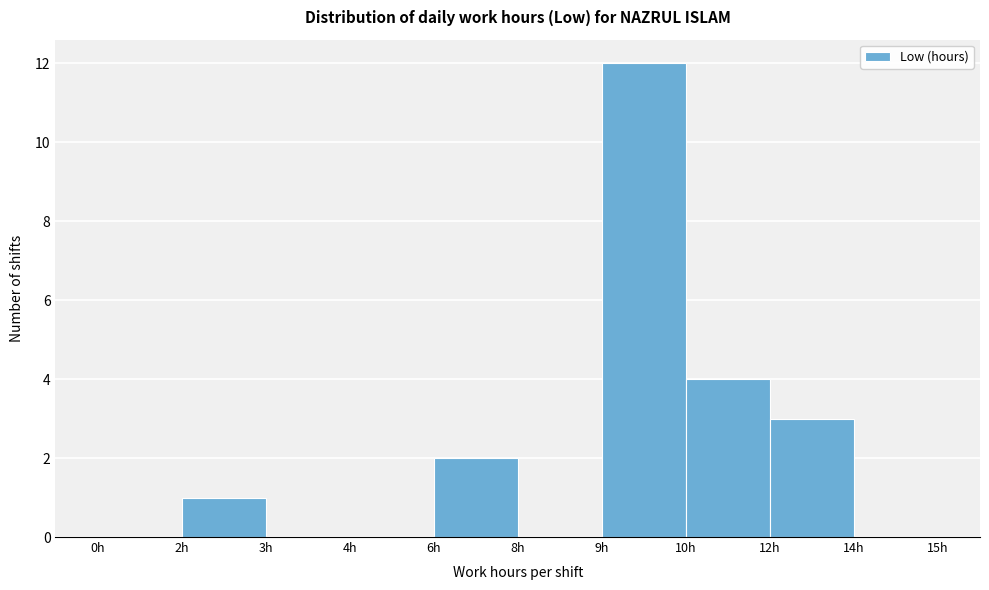

Reading left to right, what are all the values shown in this chart?

0h=0	2h=1	3h=0	4h=0	6h=2	8h=0	9h=12	10h=4	12h=3	14h=0